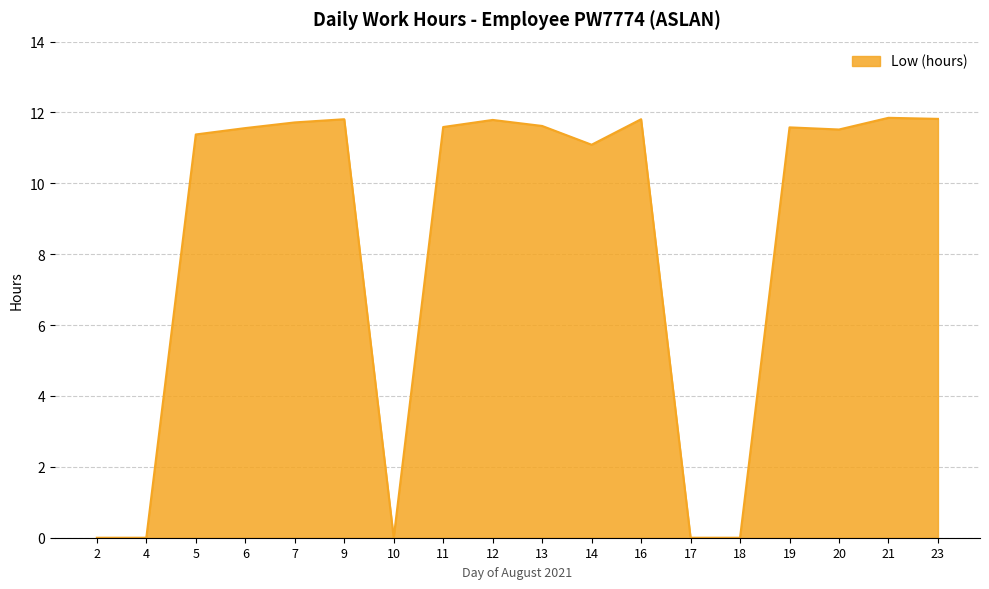

Approximately how many times larger is the value at 21 compared to 23?

1.0